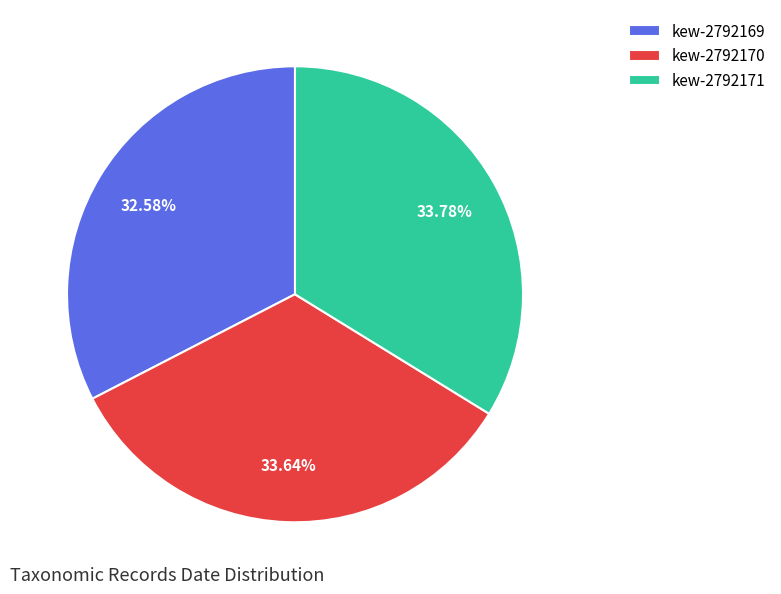

Is the sum of kew-2792170 and kew-2792171 greater than half?

Yes